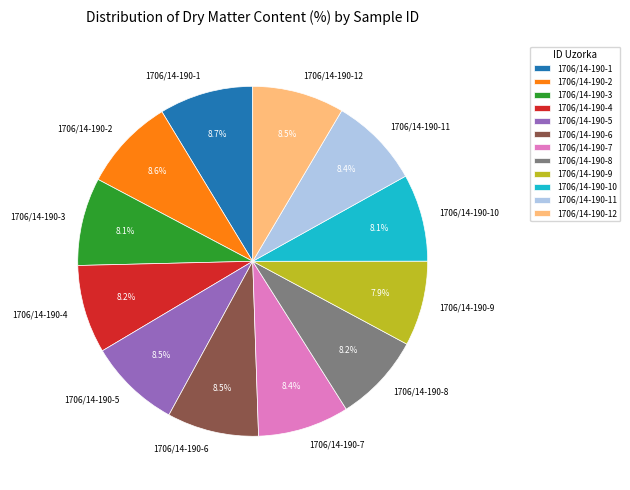

The 1706/14-190-9 slice represents 1% of the pie. True or false?

False